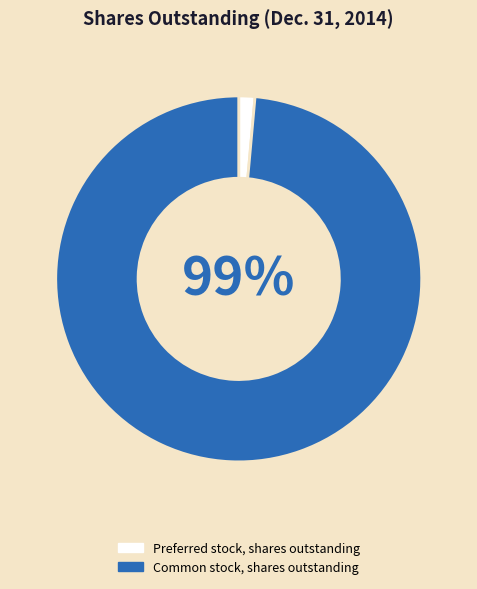

To the nearest percent, what is the average slice percentage?

50%